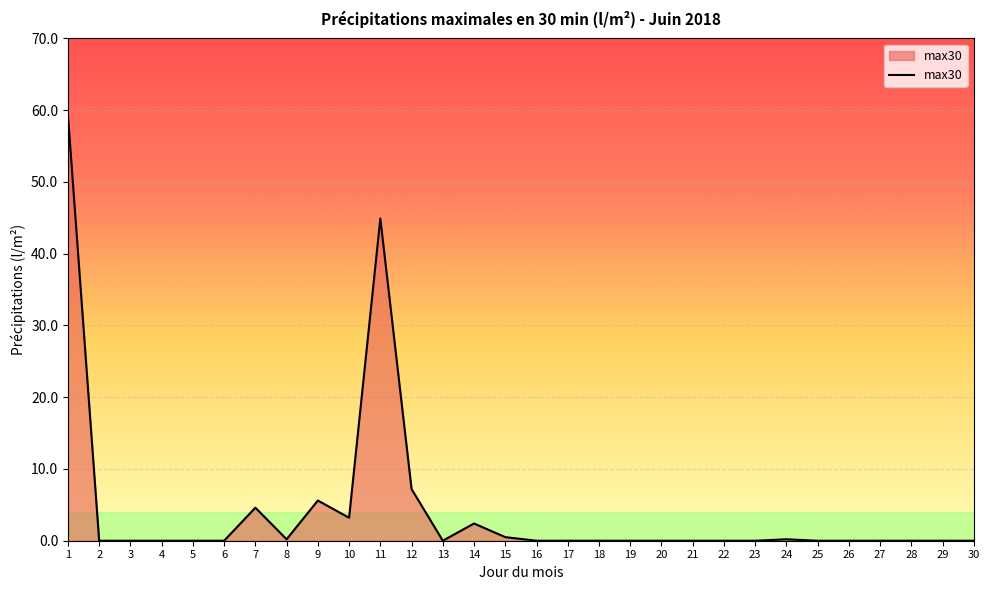

What is the difference between the maximum and minimum values?

59.3